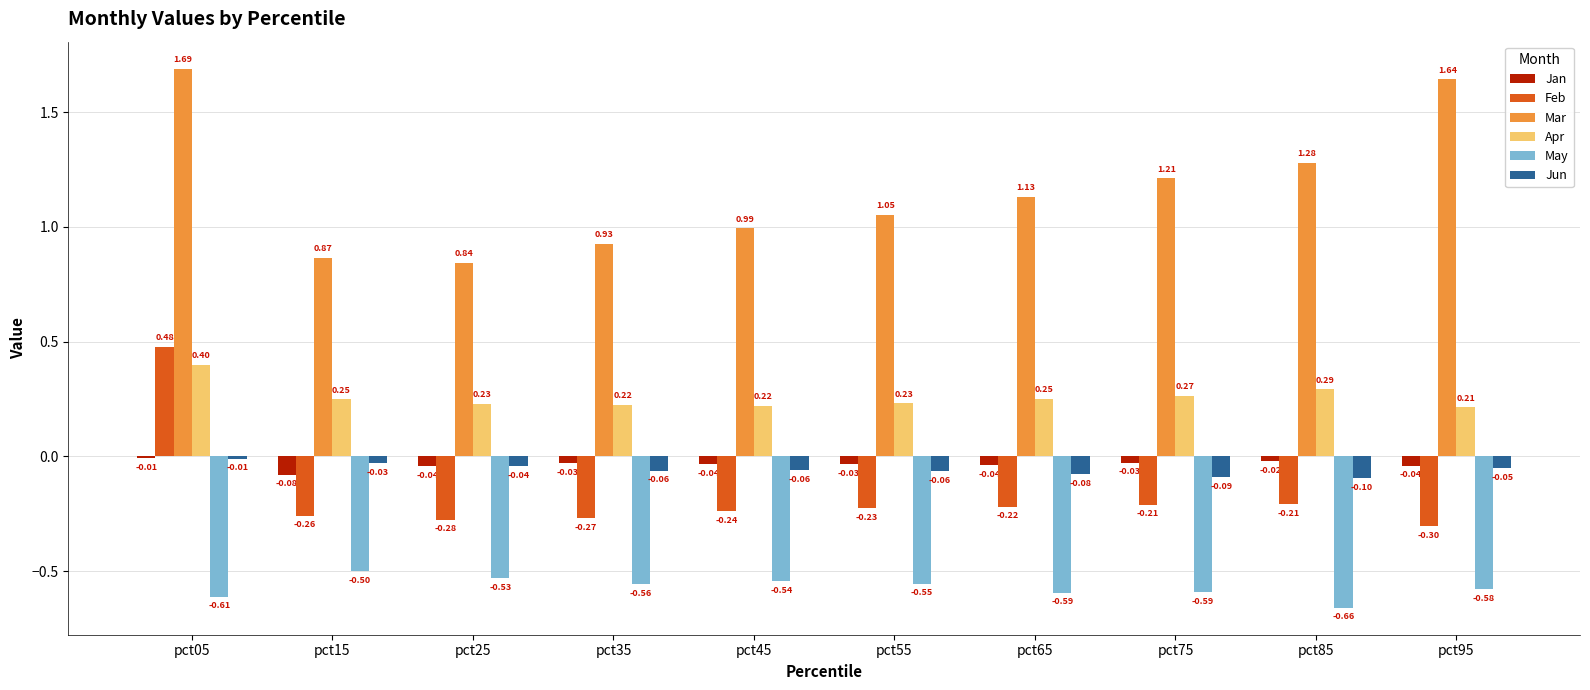

What is the difference between the second highest and second lowest values in the May series?

0.1